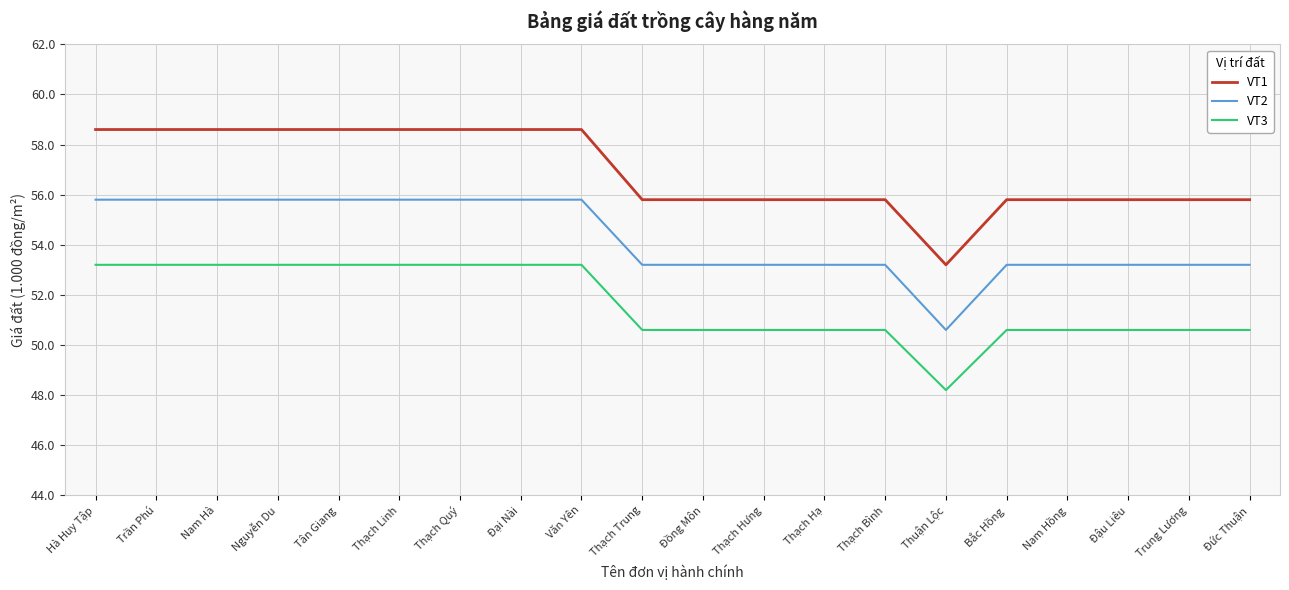

How many values in the VT2 series are below 53?

1